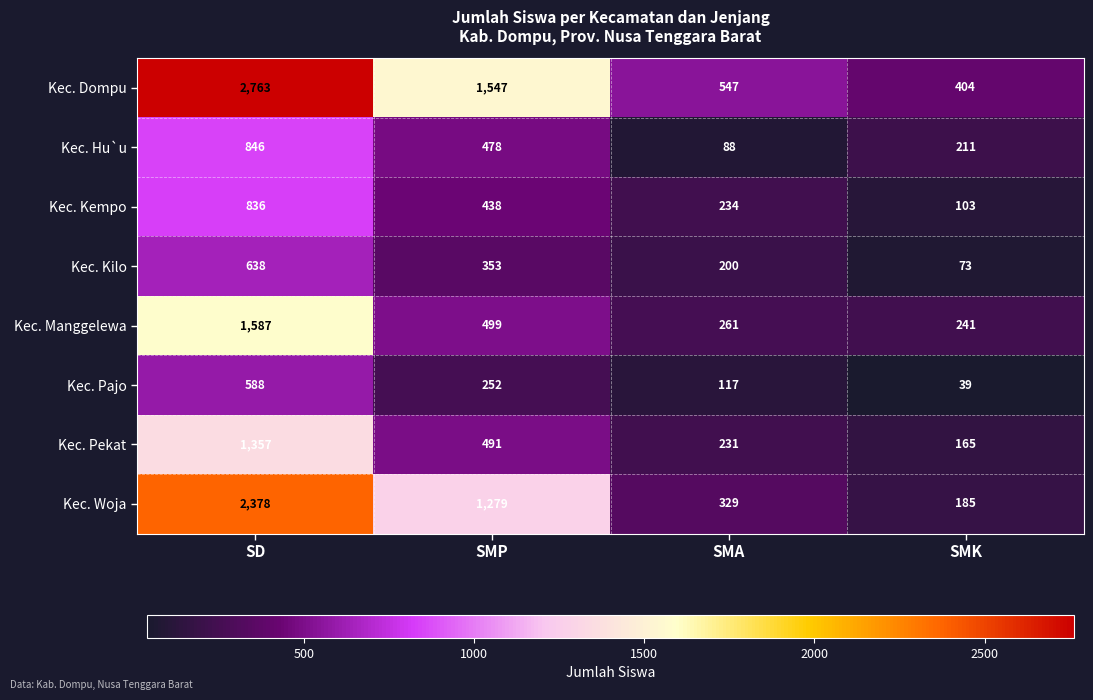

What is the sum of the Kec. Kilo values at SMA and SMK?

273